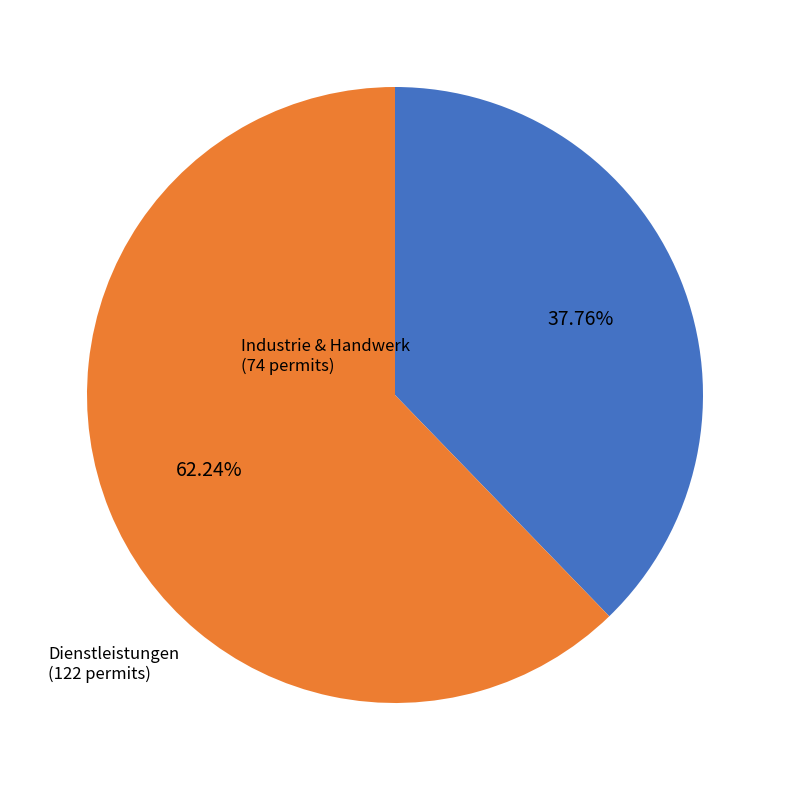

Does any single category account for the majority?

Yes